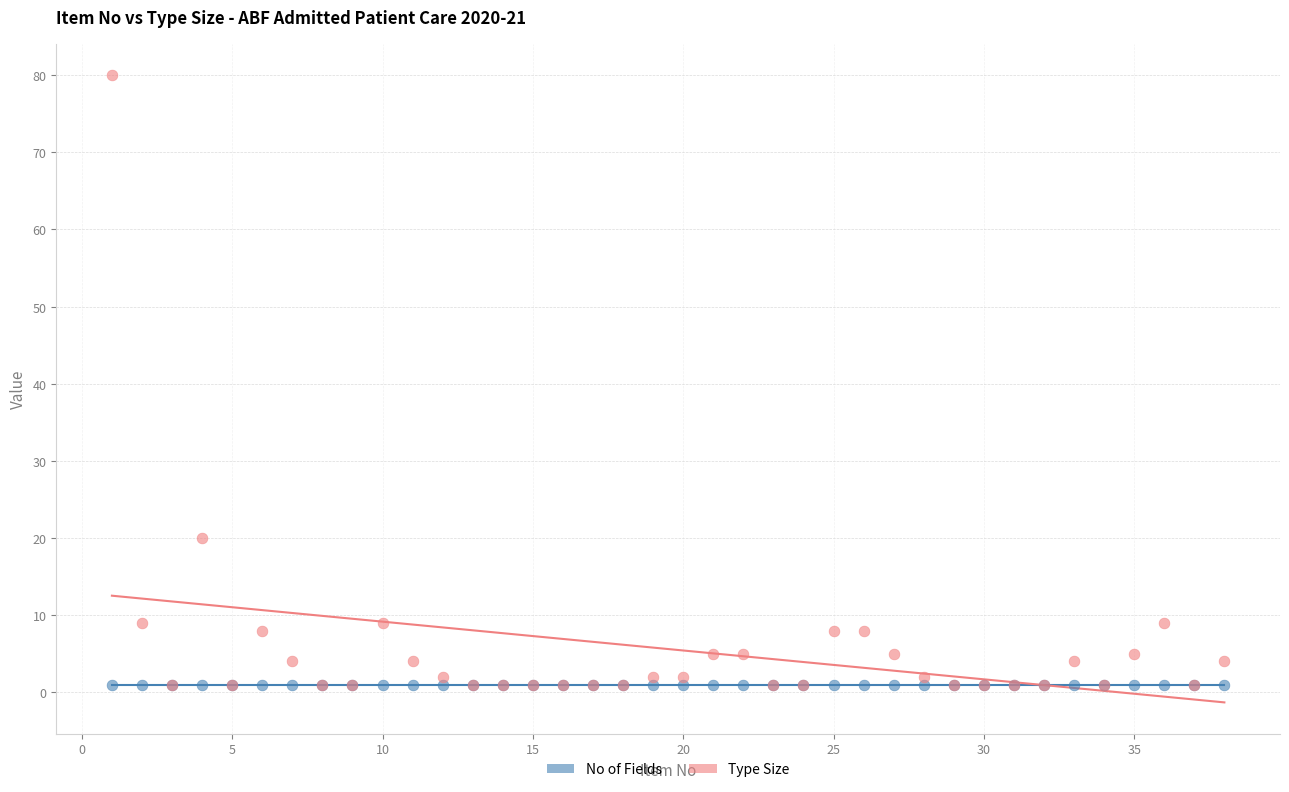

What are all the series names shown in the legend?

No of Fields, Type Size